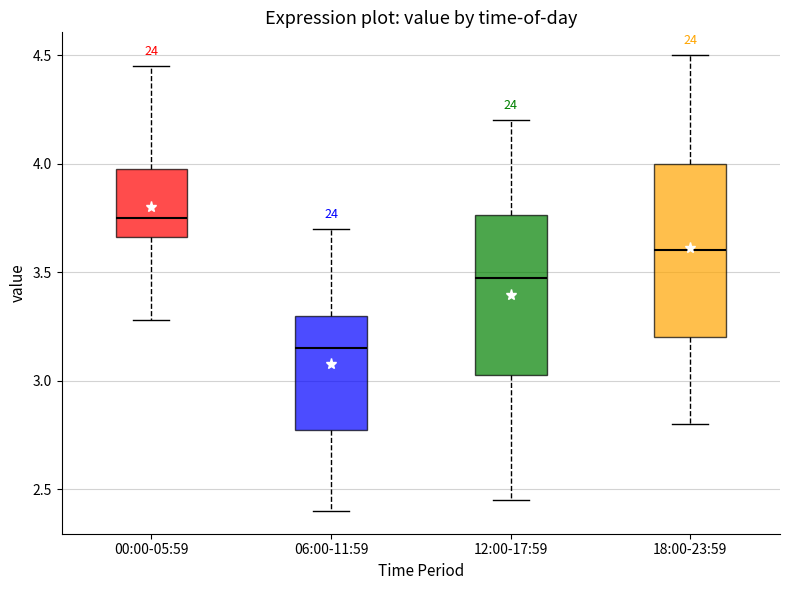

Where is the lower edge of the box for 00:00-05:59 on the y-axis? The values are not printed on the chart, so give them approximately, as read against the axis.

3.65